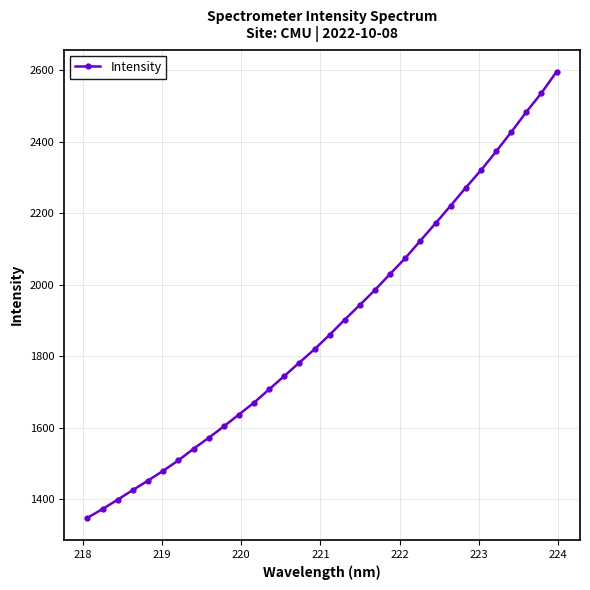

How many data points are less than 1860?

16